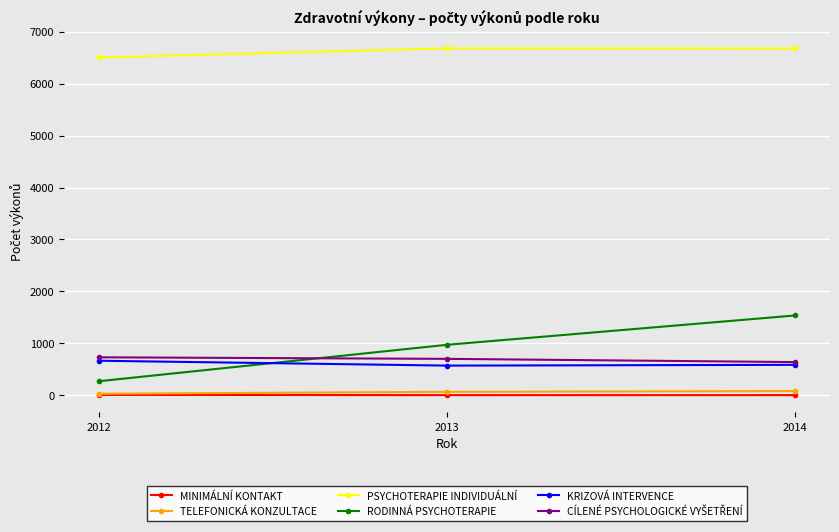

The KRIZOVÁ INTERVENCE series shows 570 at 2013. True or false?

True